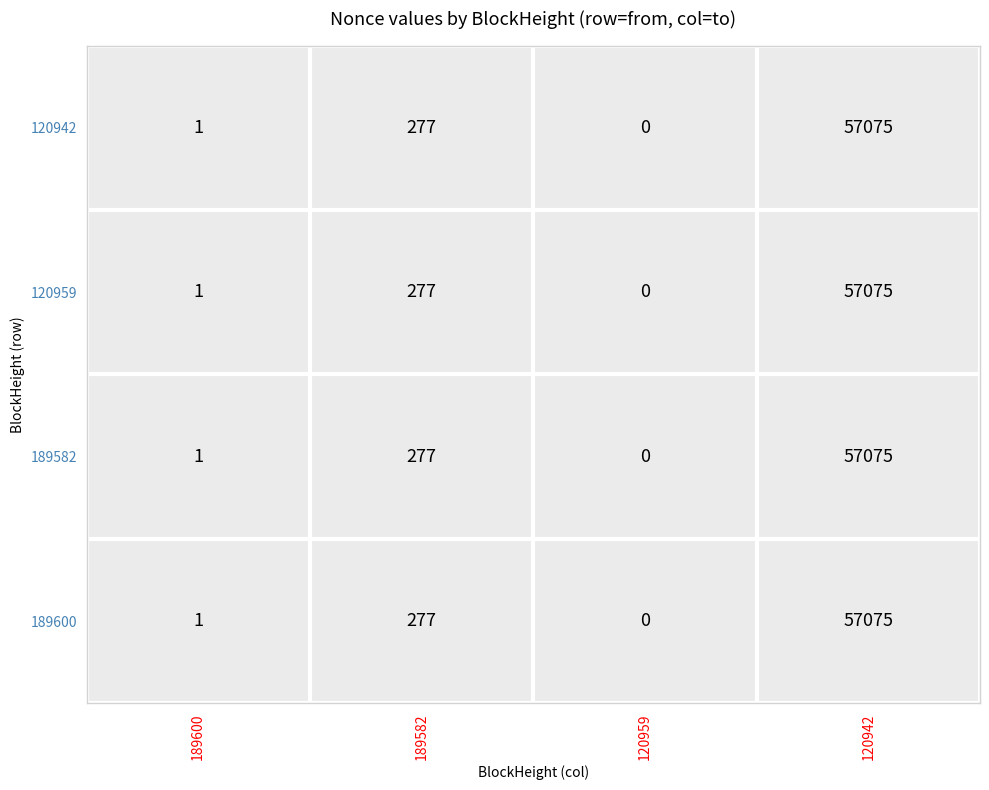

Rank the categories by 120942 value from lowest to highest.

120959, 189600, 189582, 120942